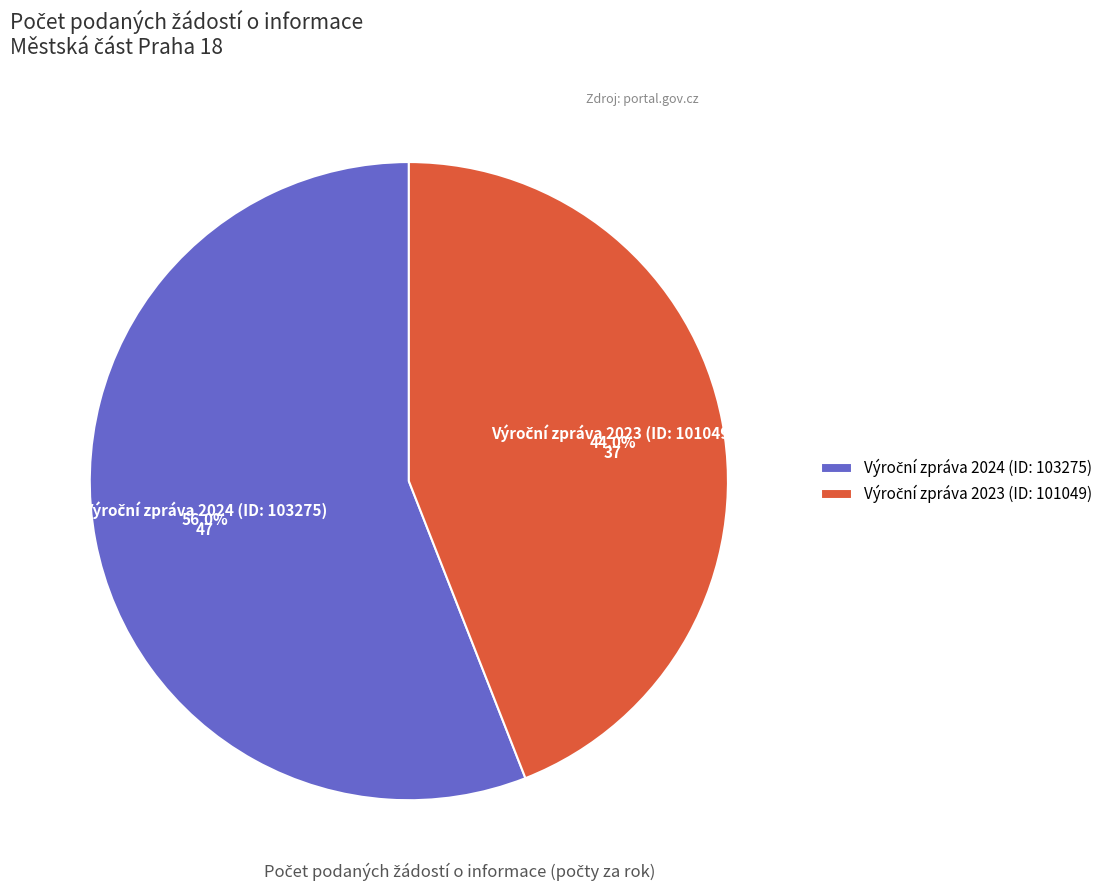

Does any single category account for the majority?

Yes